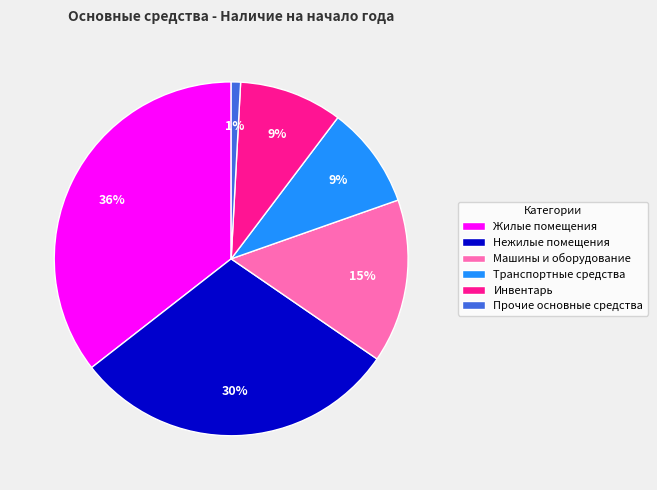

What is the ratio of the value at Нежилые помещения to the value at Жилые помещения?

0.8